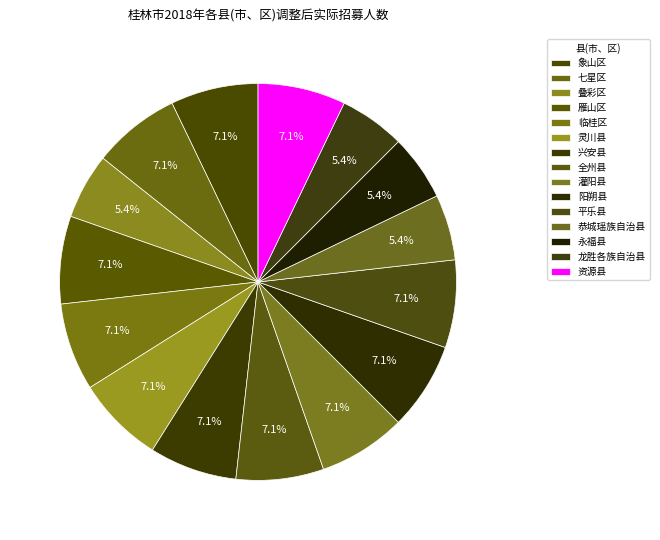

Does 阳朔县 account for over 50% of the chart?

No